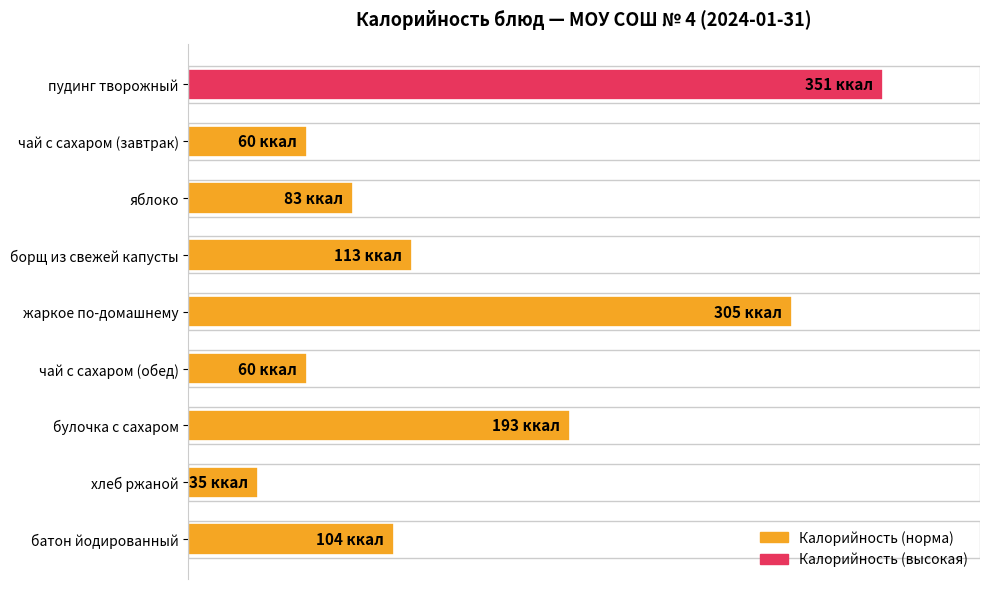

Does the chart contain any negative values?

No